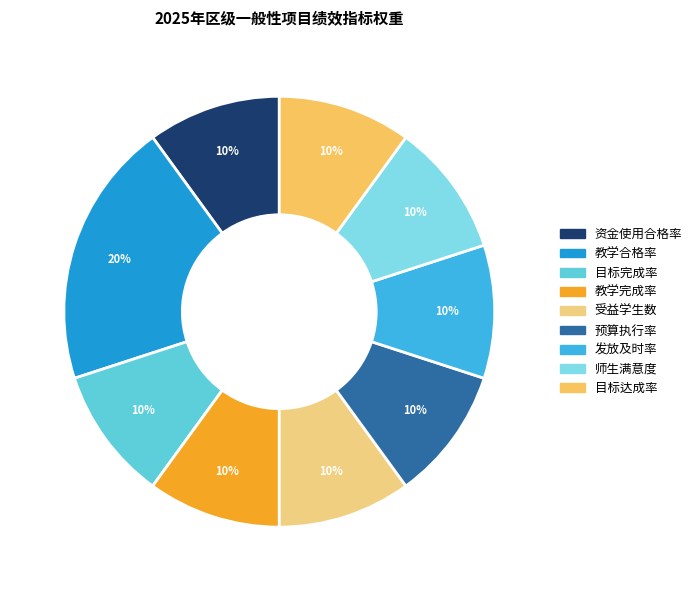

Which slice is the largest?

教学合格率